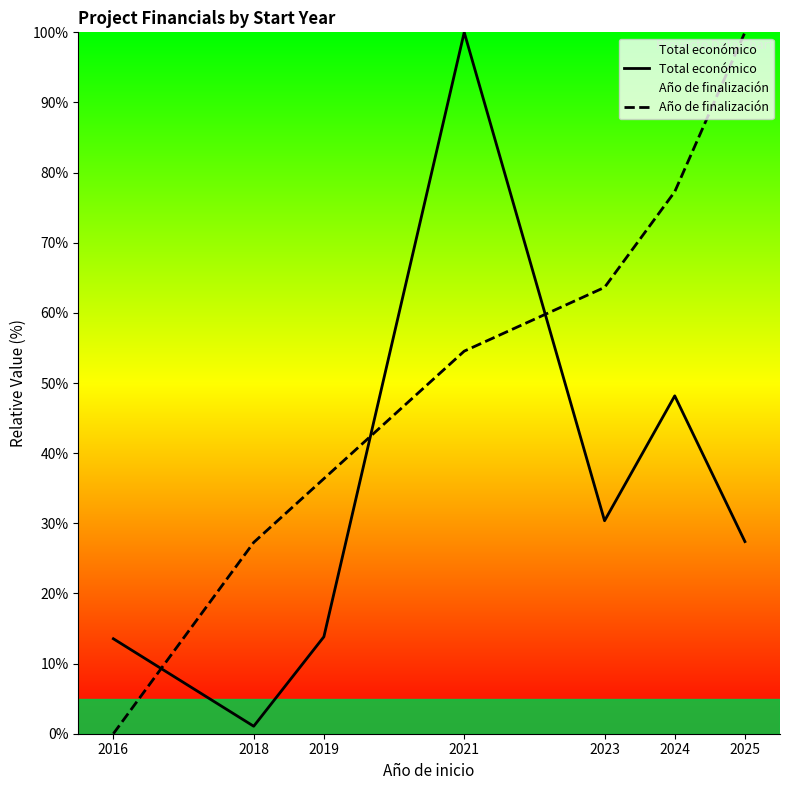

What value does the Año de finalización series have at 2021?

54.5